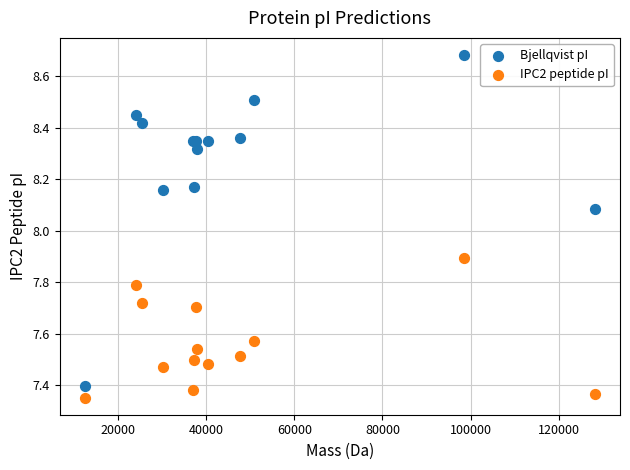

What are all the series names shown in the legend?

Bjellqvist pI, IPC2 peptide pI